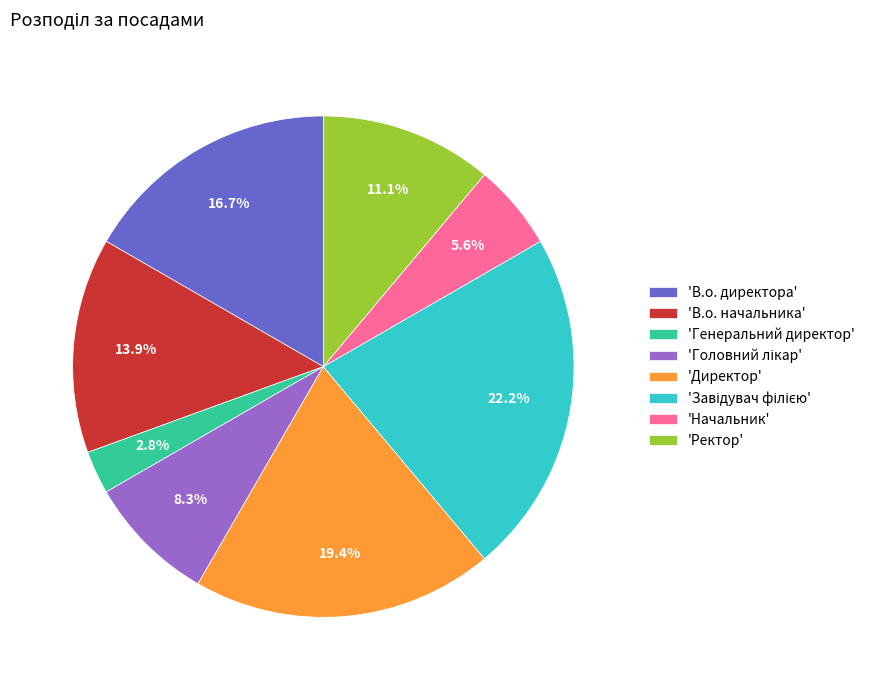

What is the ratio of the value at 'Начальник' to the value at 'В.о. директора'?

0.3